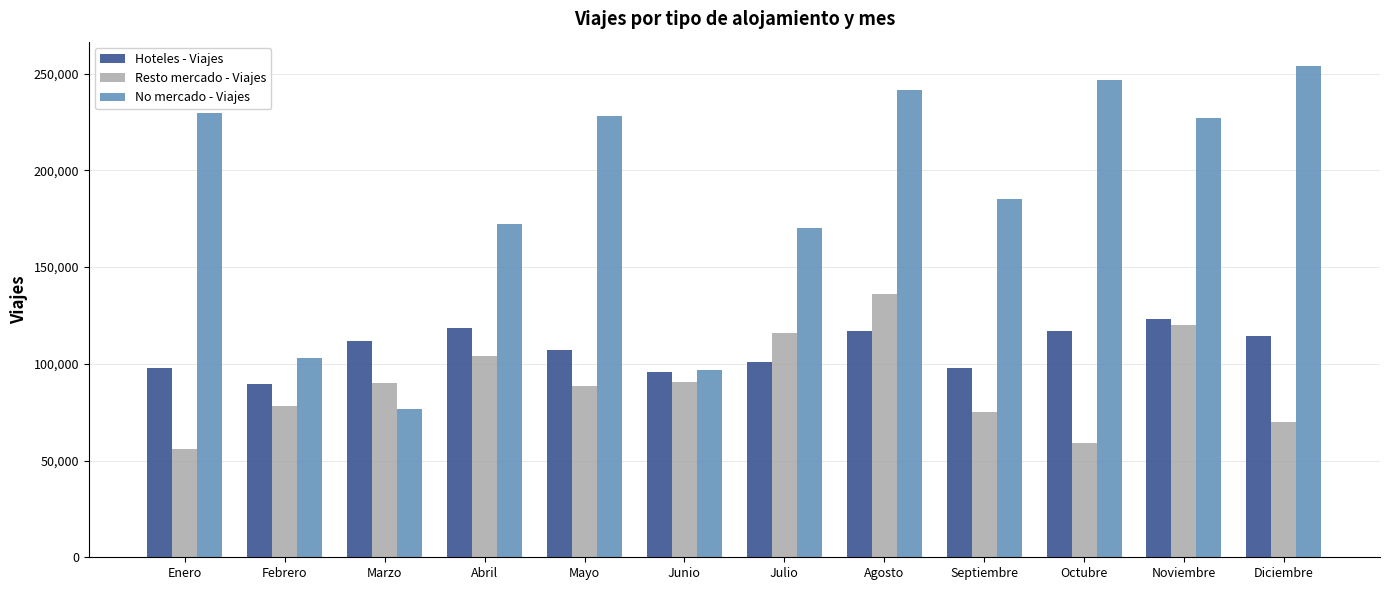

What is the sum of all No mercado - Viajes values?

2232623